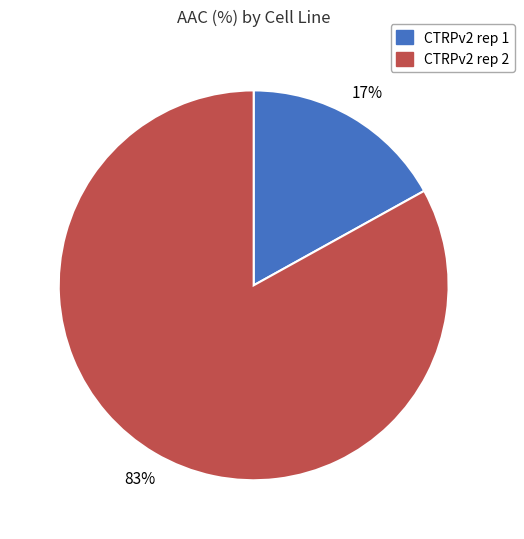

Is there a majority slice in this chart?

Yes